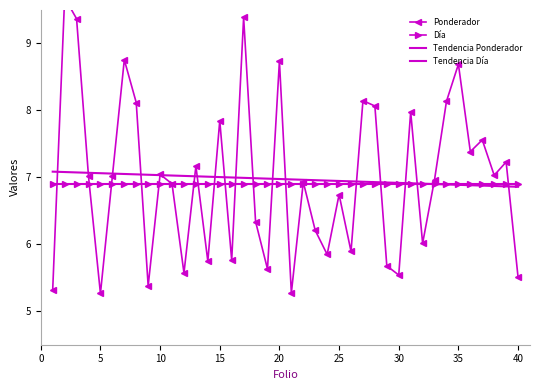

True or false: Día has more than 1 interior local peaks.

False